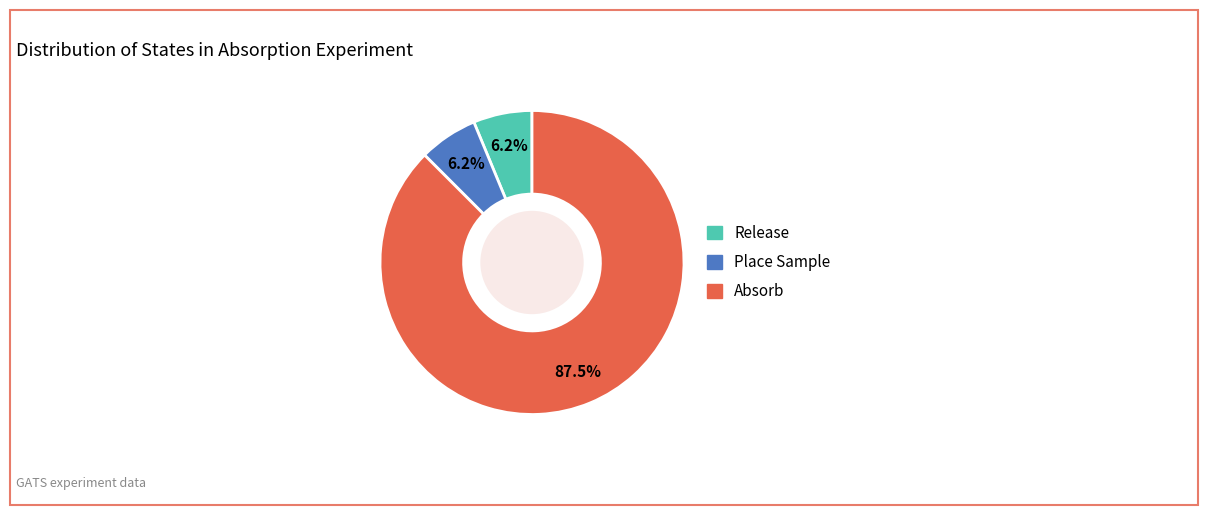

Combined, do Place Sample and Release account for over 50%?

No